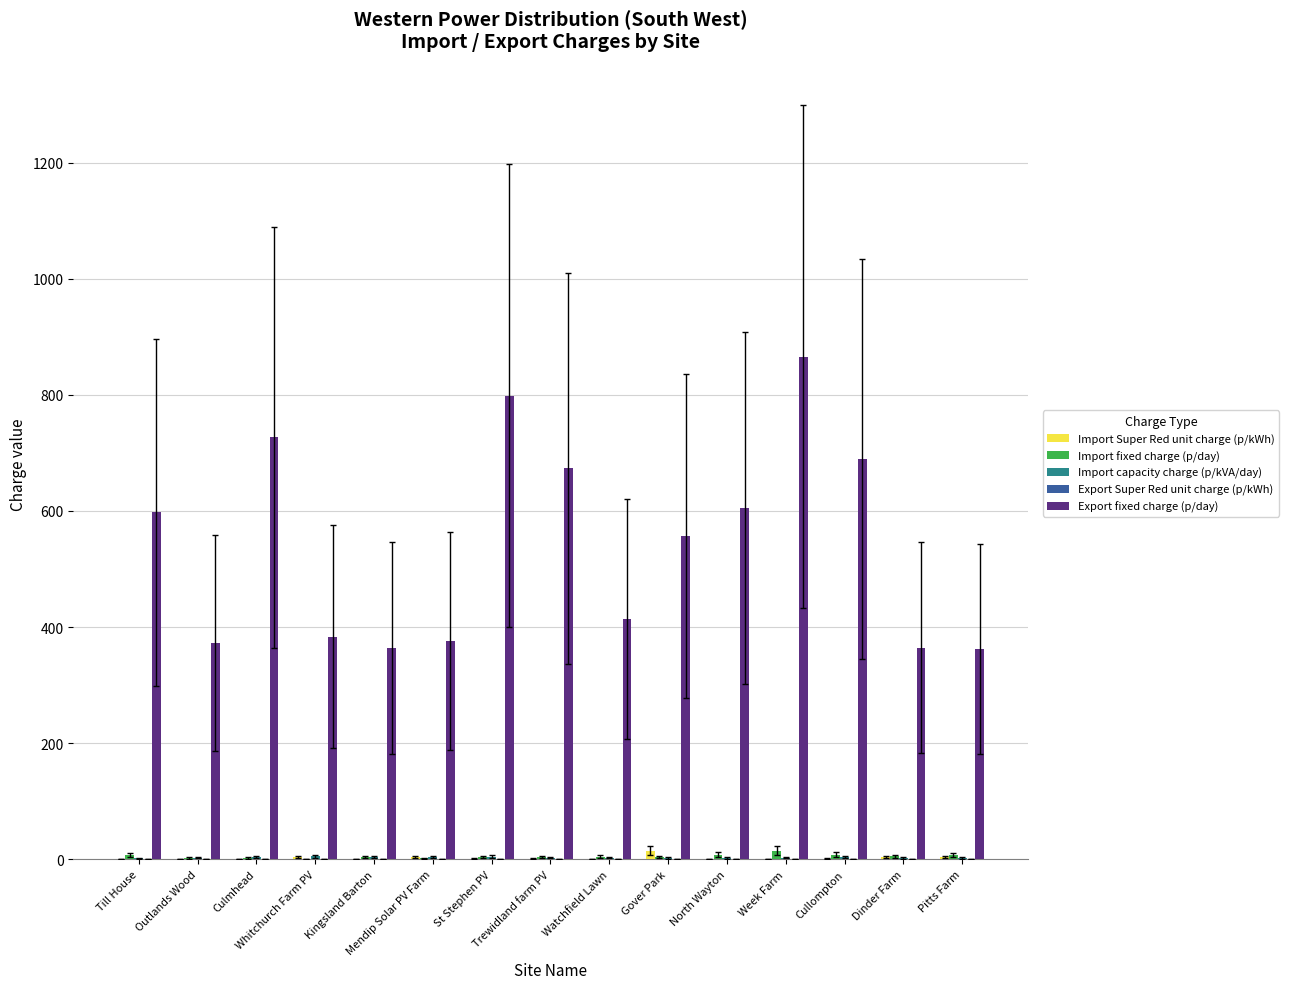

Which series has the largest total across all categories?

Export fixed charge (p/day)